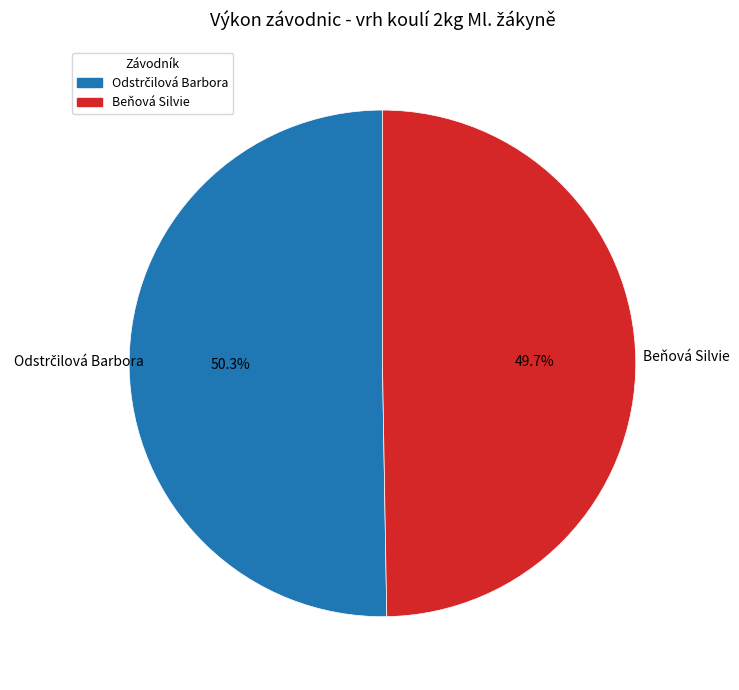

What percentage is NOT represented by Beňová Silvie?

50.3%